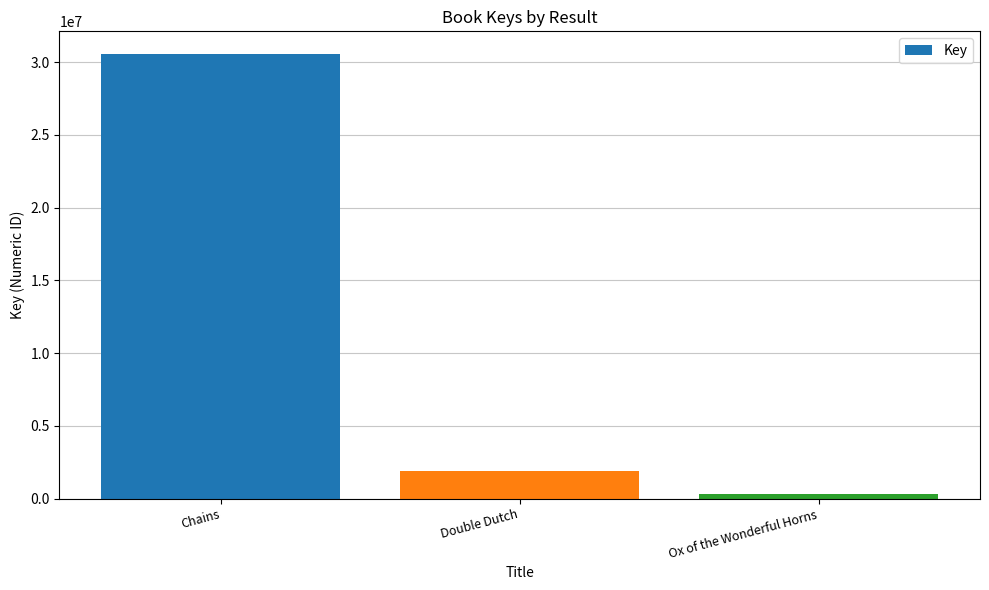

What is the sum of the values at Double Dutch and Chains?

32493714